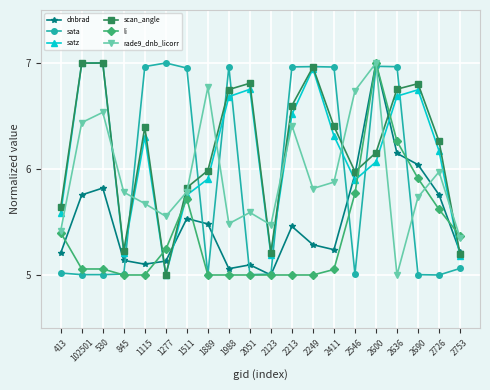

Which series changed the most between 2600 and 2753?

sata